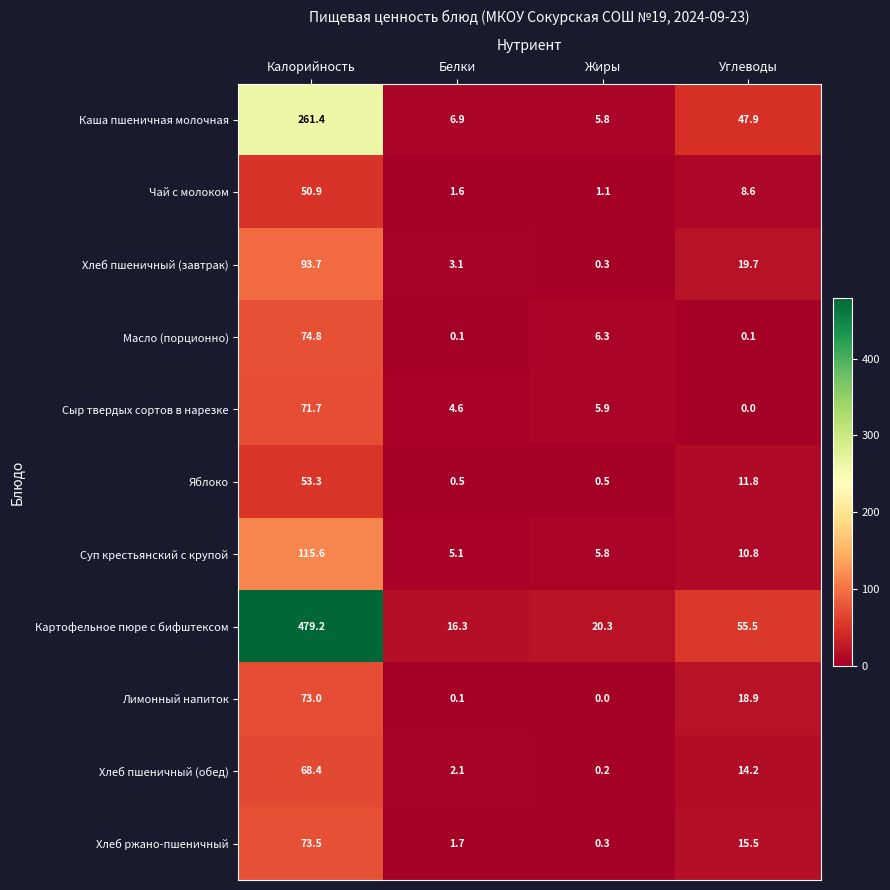

True or false: Картофельное пюре с бифштексом has a value of 665.7 at Калорийность.

False